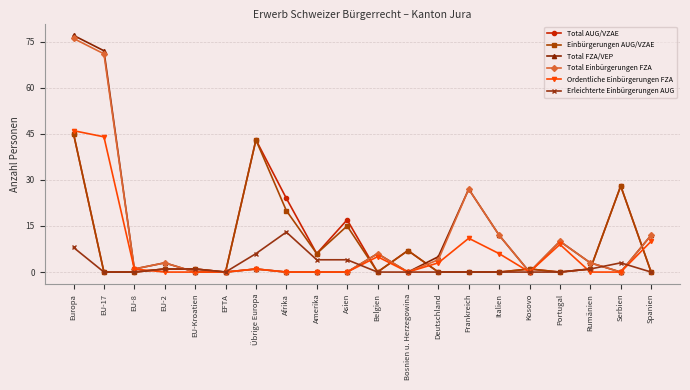

Where is the first local maximum for Total Einbürgerungen FZA?

EU-2